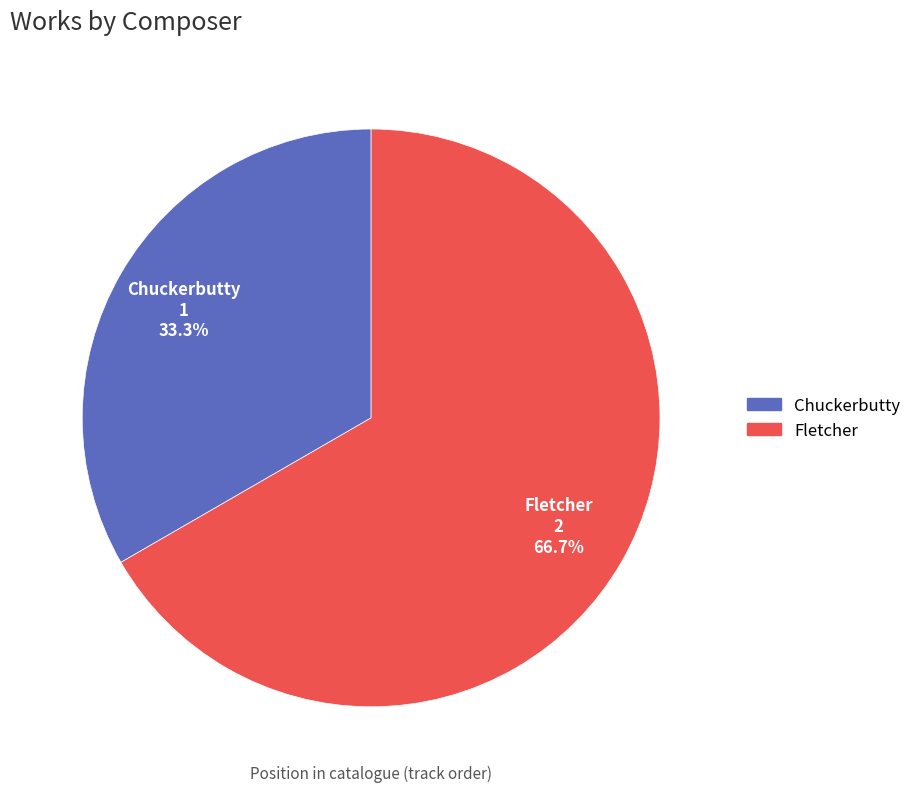

What is the ratio of the value at Fletcher to the value at Chuckerbutty?

2.0